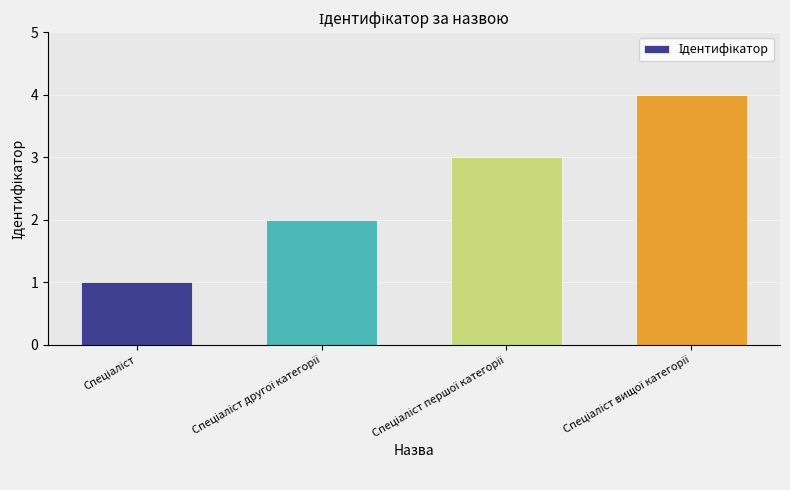

What is the sum of all values?

10